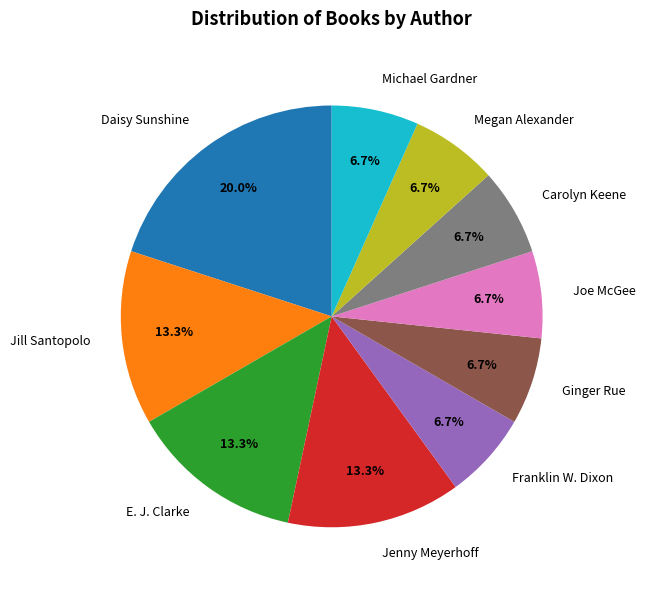

What is the largest slice in the pie chart?

Daisy Sunshine